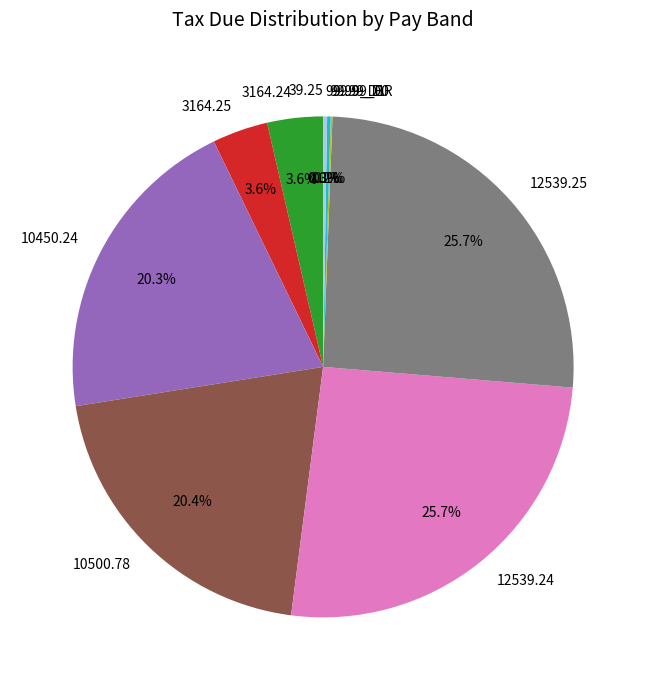

The 3164.24 slice represents 9% of the pie. True or false?

False